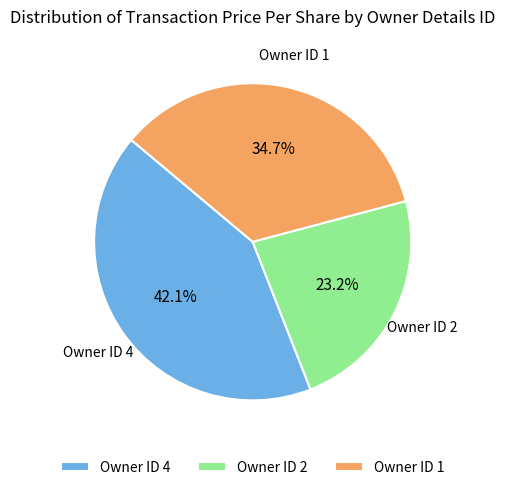

To the nearest percent, what is the average slice percentage?

33%